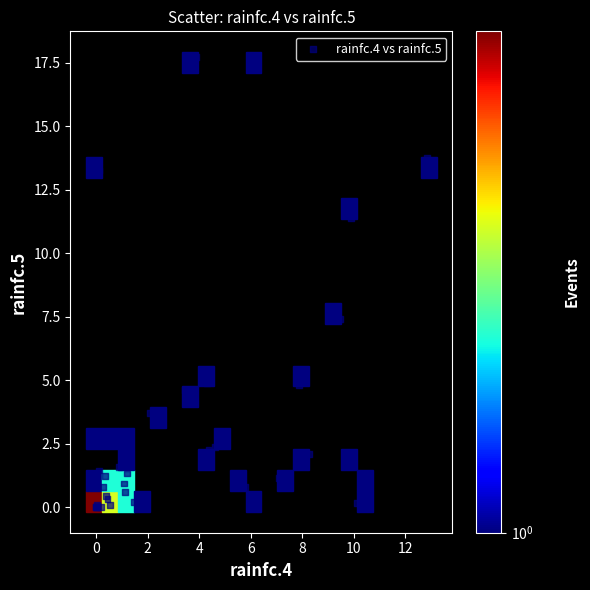

What Y value in the scatter plot is closest to 8?

7.4